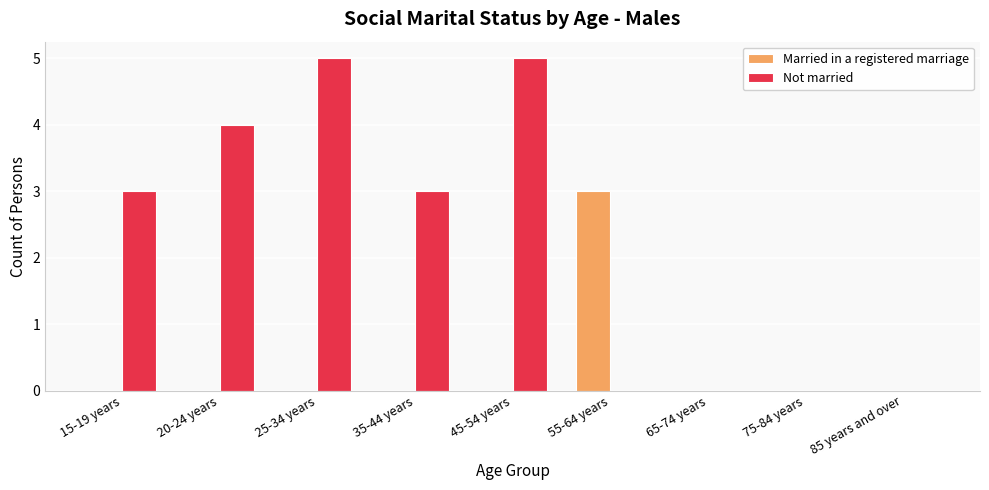

True or false: Not married has a value of 3 at 55-64 years.

False